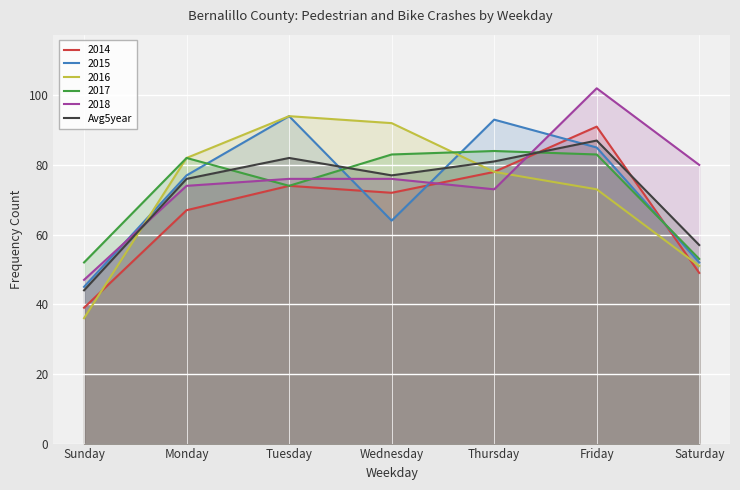

The value at Thursday is 81. True or false?

True